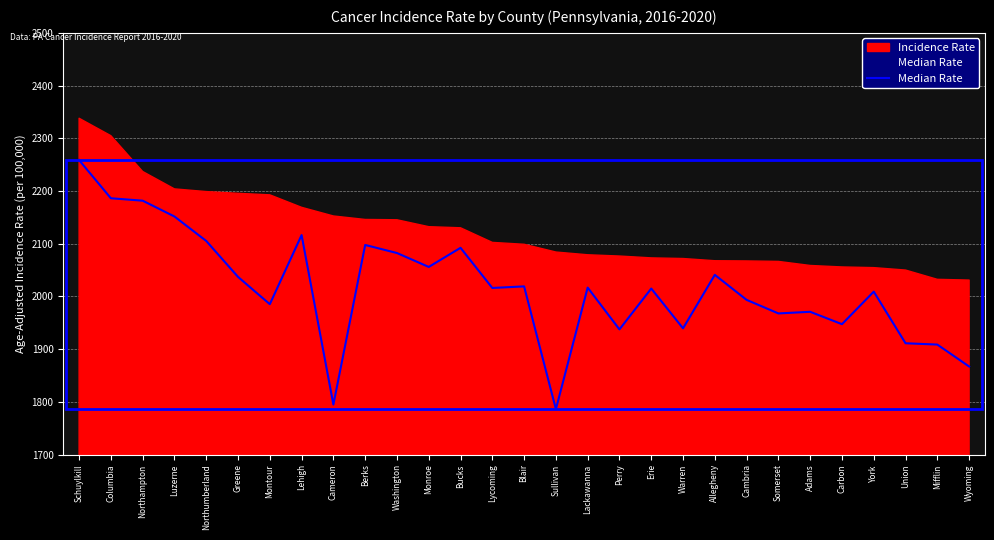

How many interior local valleys (lower than both neighbors) does the data have?

9